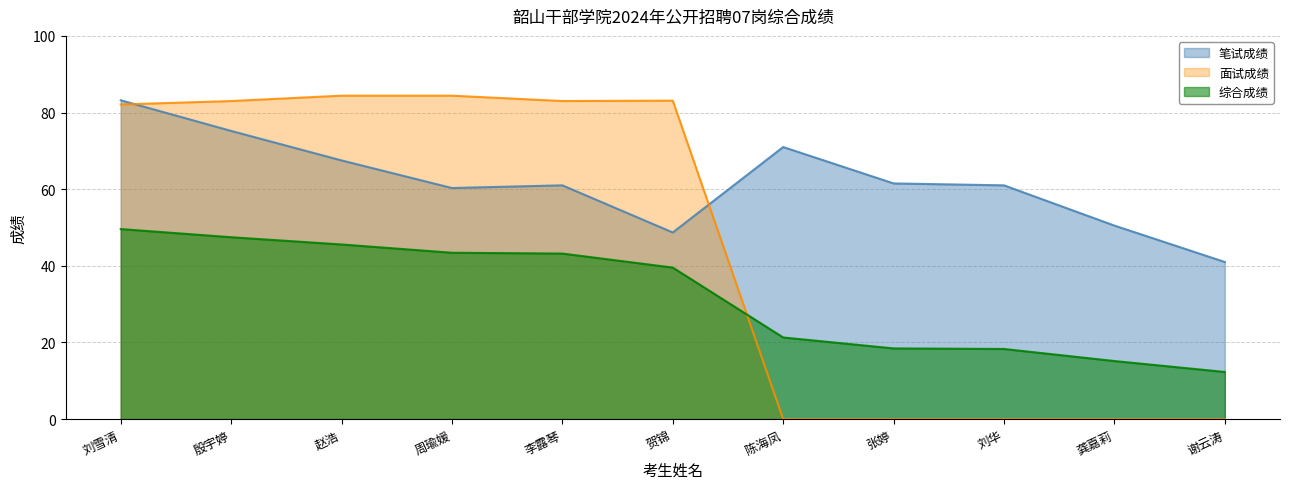

At which category does 笔试成绩 reach its first local valley?

周瑜媛